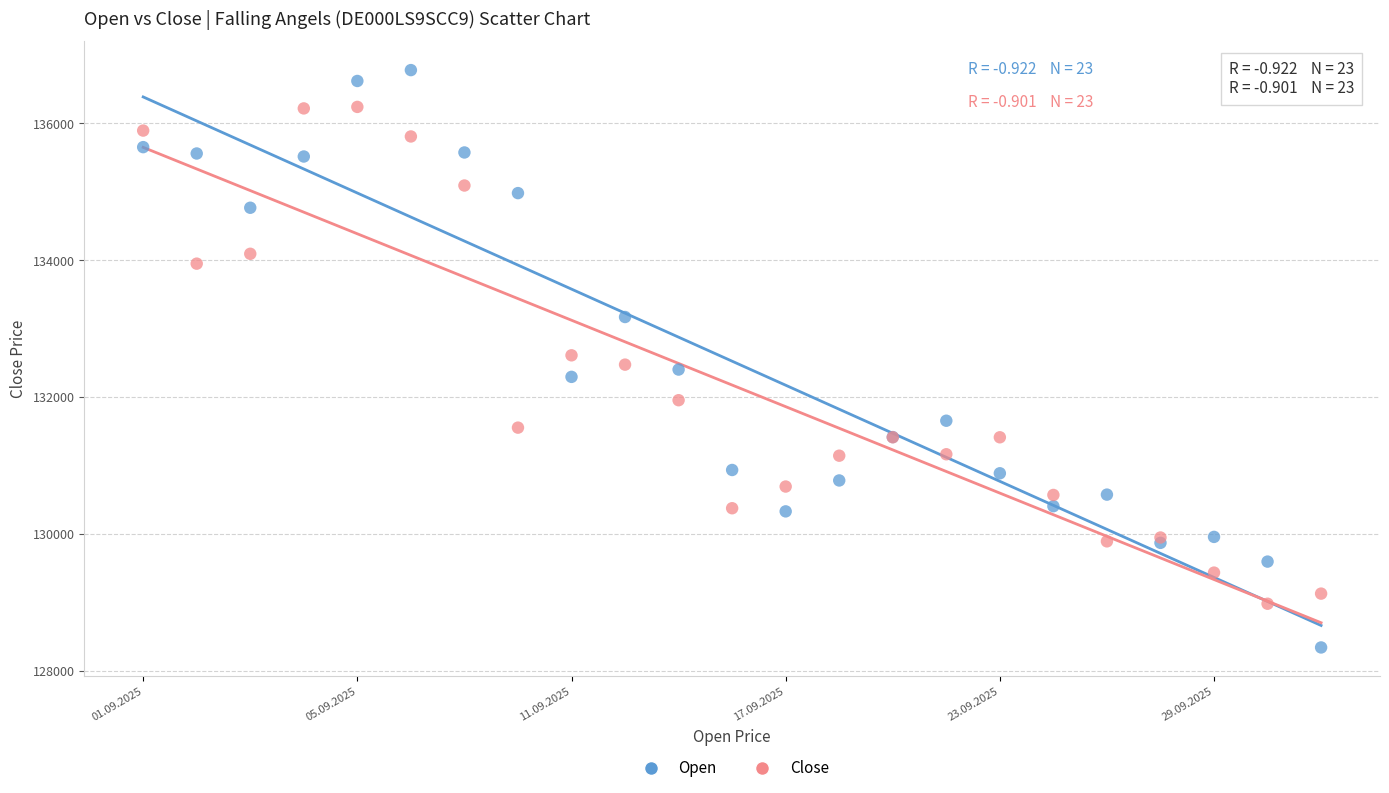

Which series reaches the maximum Y coordinate?

Open